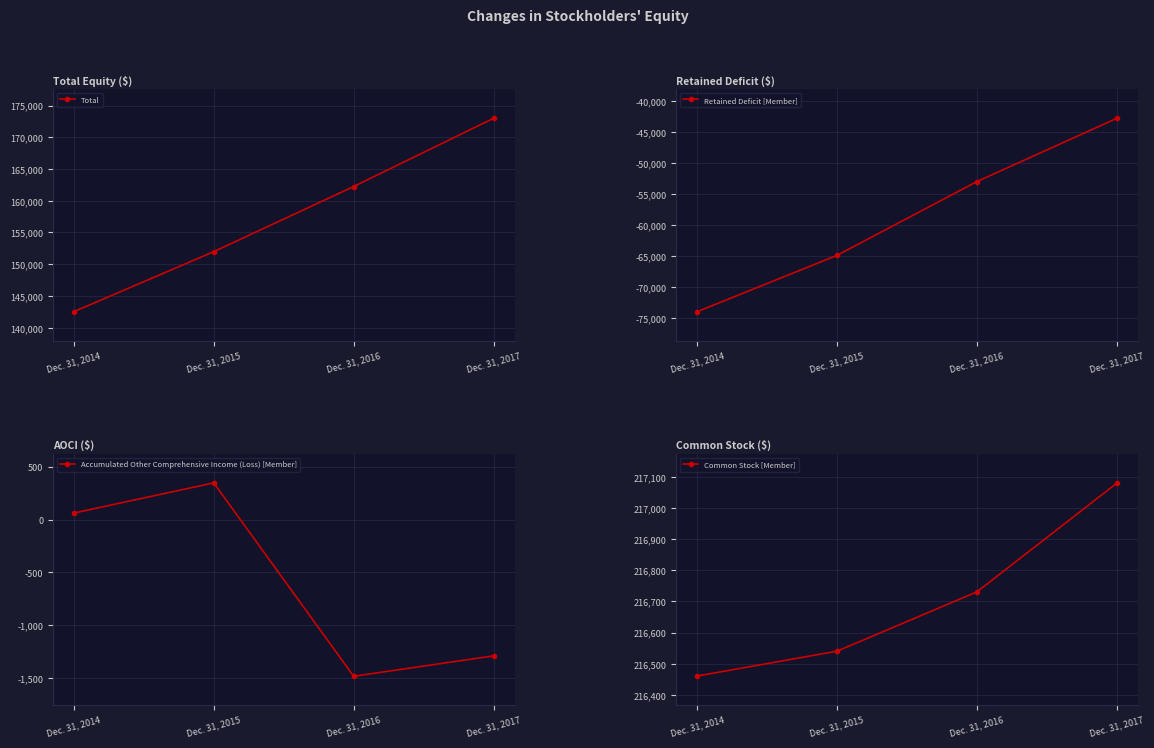

At which category does the chart reach its minimum across all series?

Dec. 31, 2014